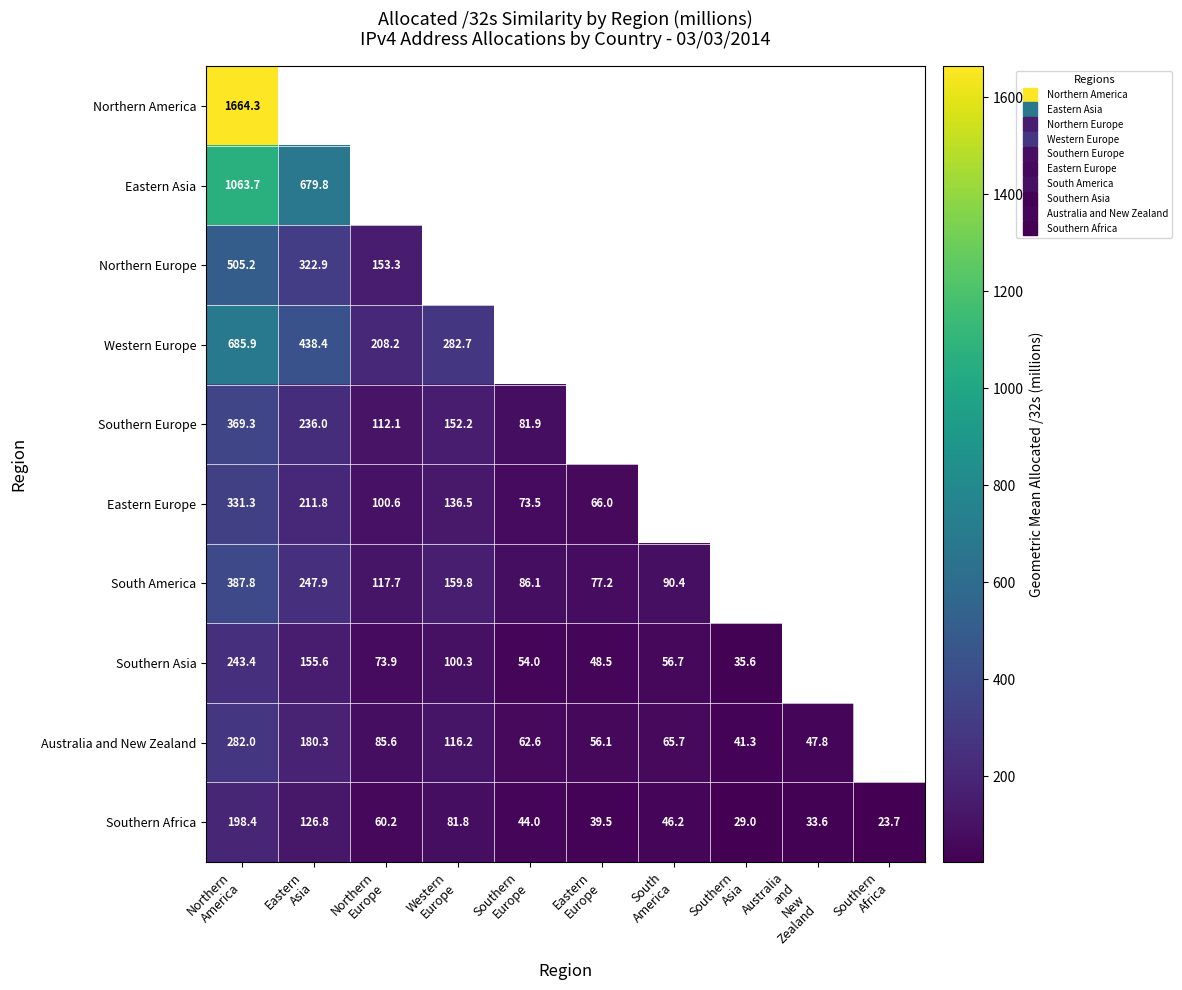

What value does the Australia and New Zealand series have at Northern Europe?

85.6